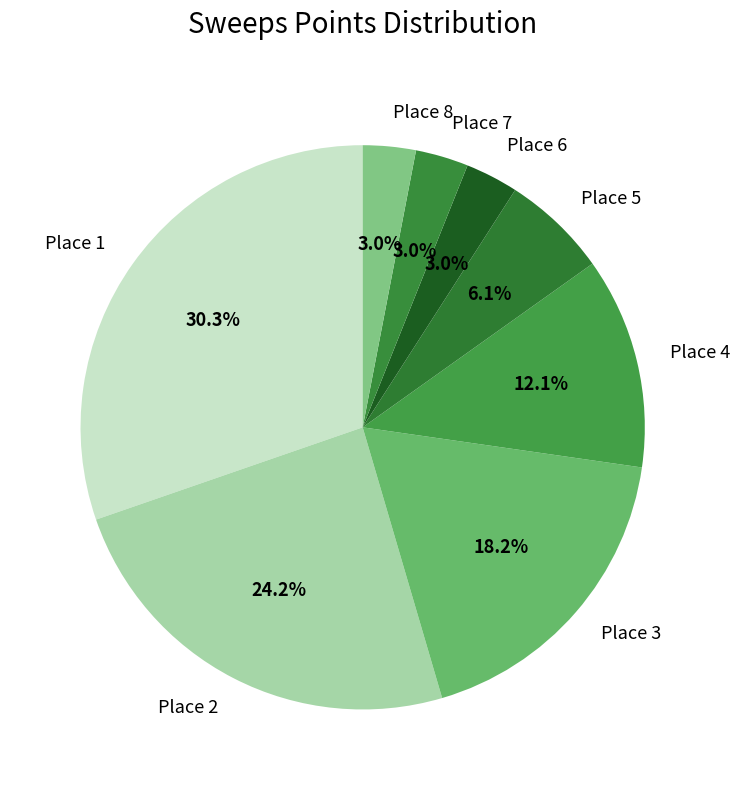

How many slices are in this pie chart?

8